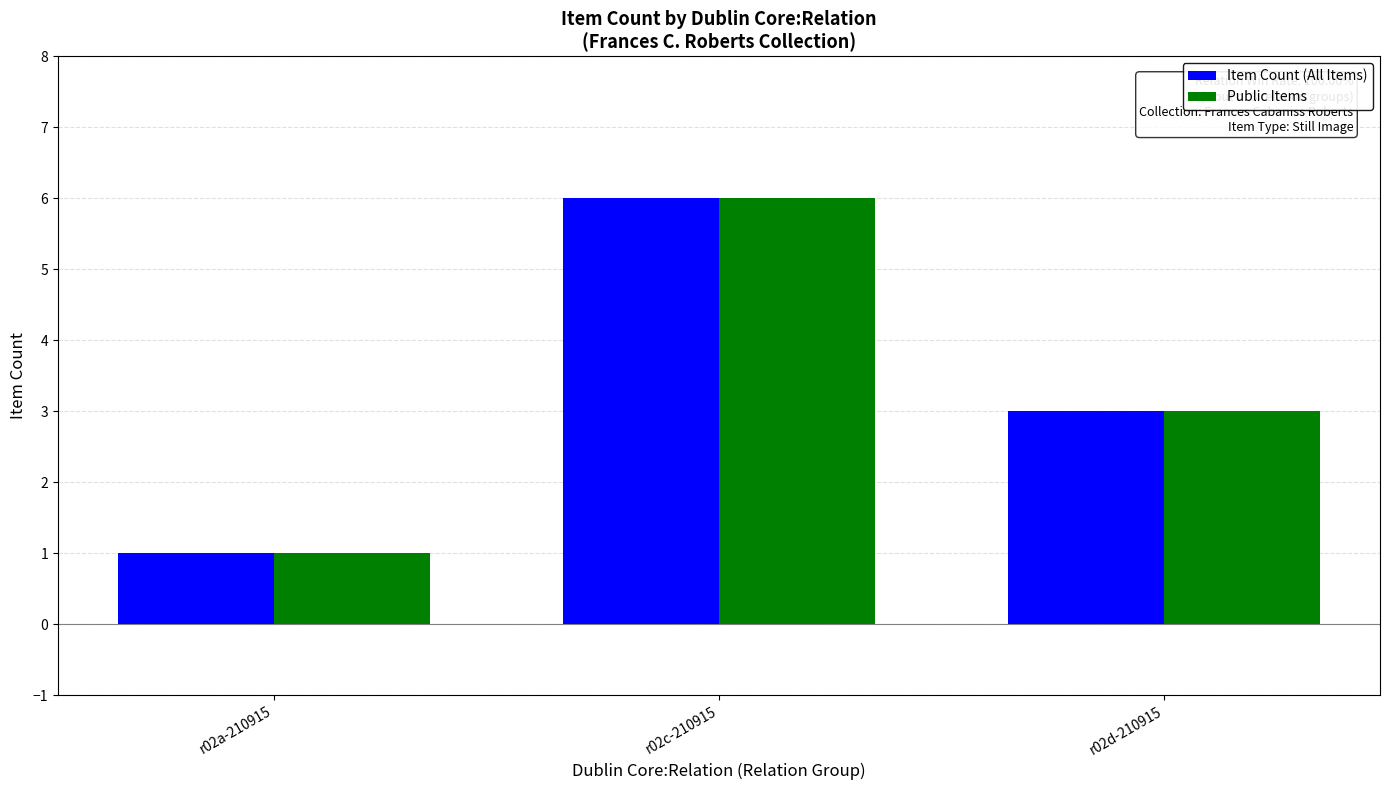

How many series are shown in this chart?

2